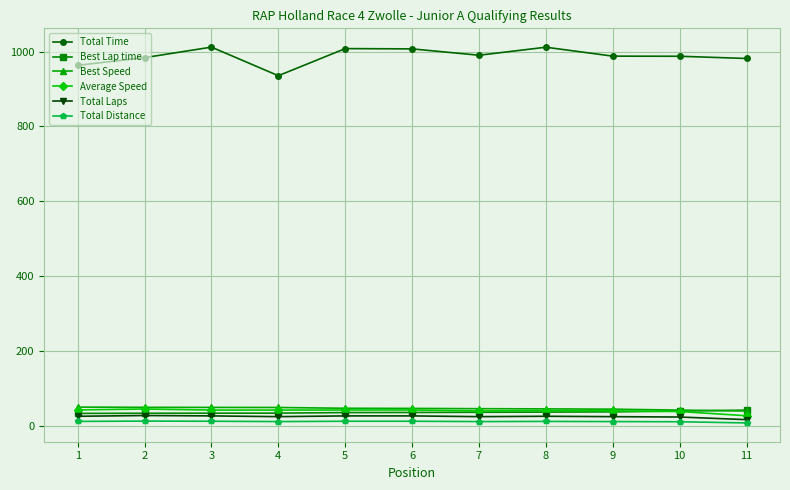

At how many categories does at least one series exceed 809?

11